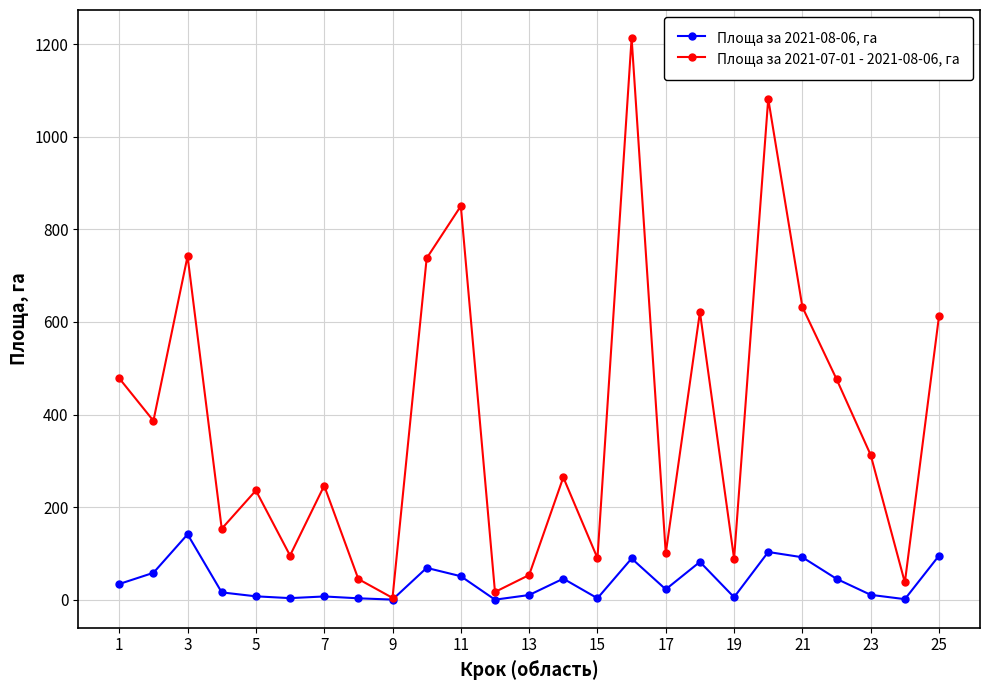

Which series has the widest spread of values?

Площа за 2021-07-01 - 2021-08-06, га